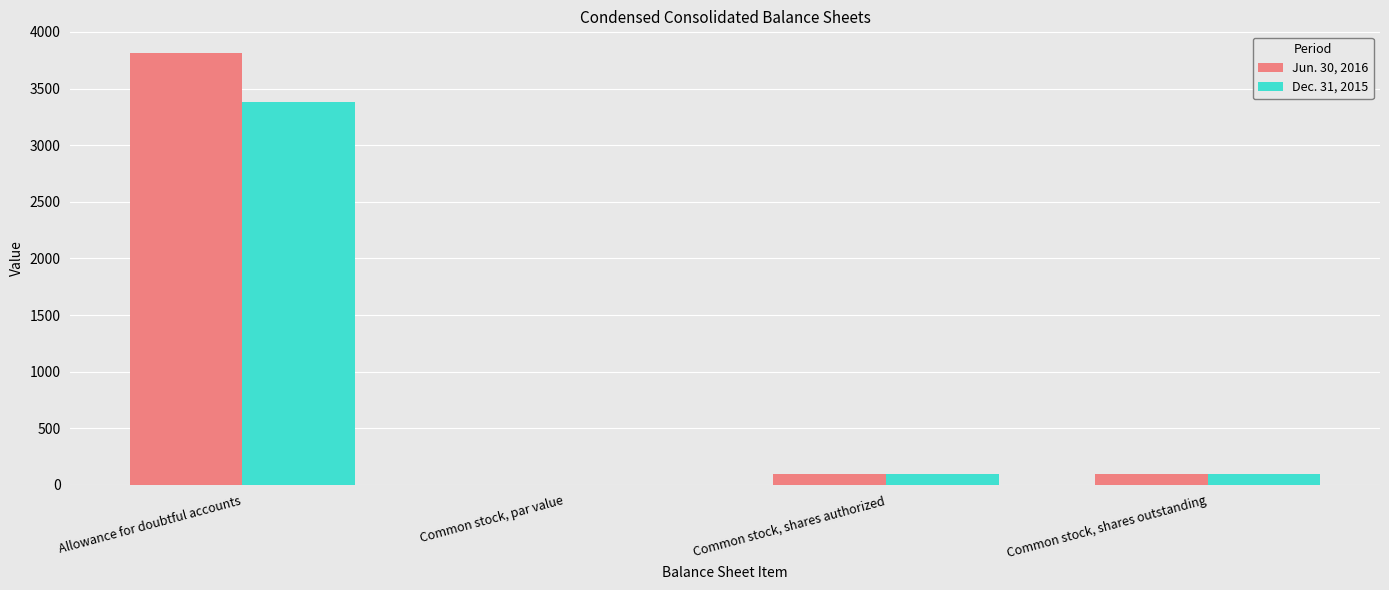

The value of Dec. 31, 2015 at Common stock, par value is 0.0. True or false?

True